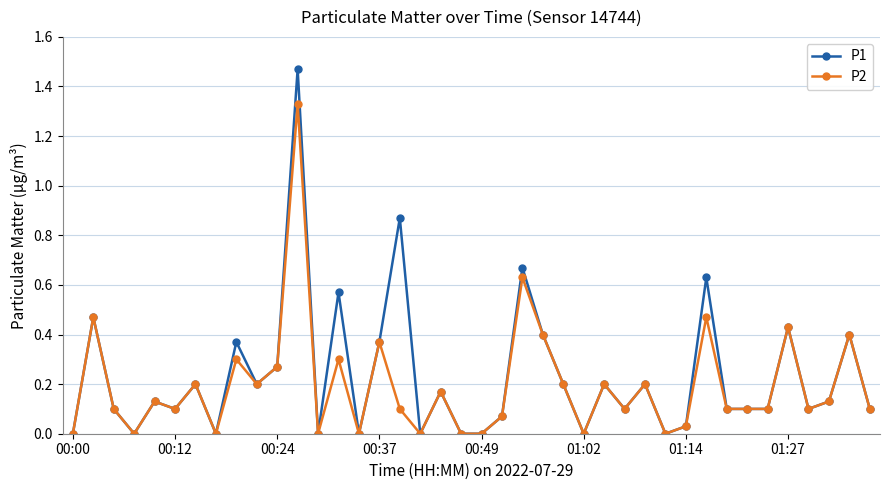

How many data points does each series have?

40